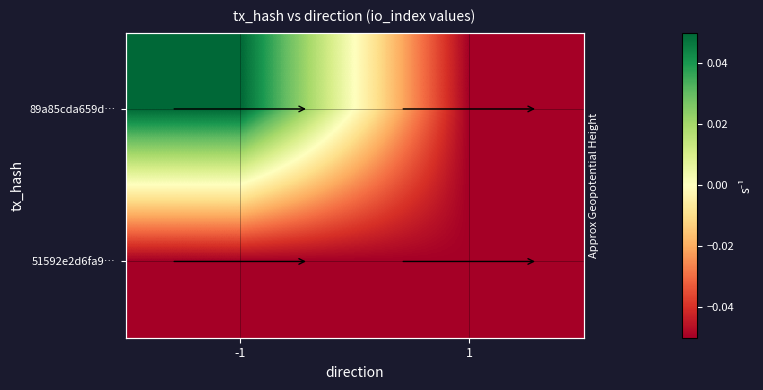

Which category has the highest value in the 89a85cda659d… series?

-1